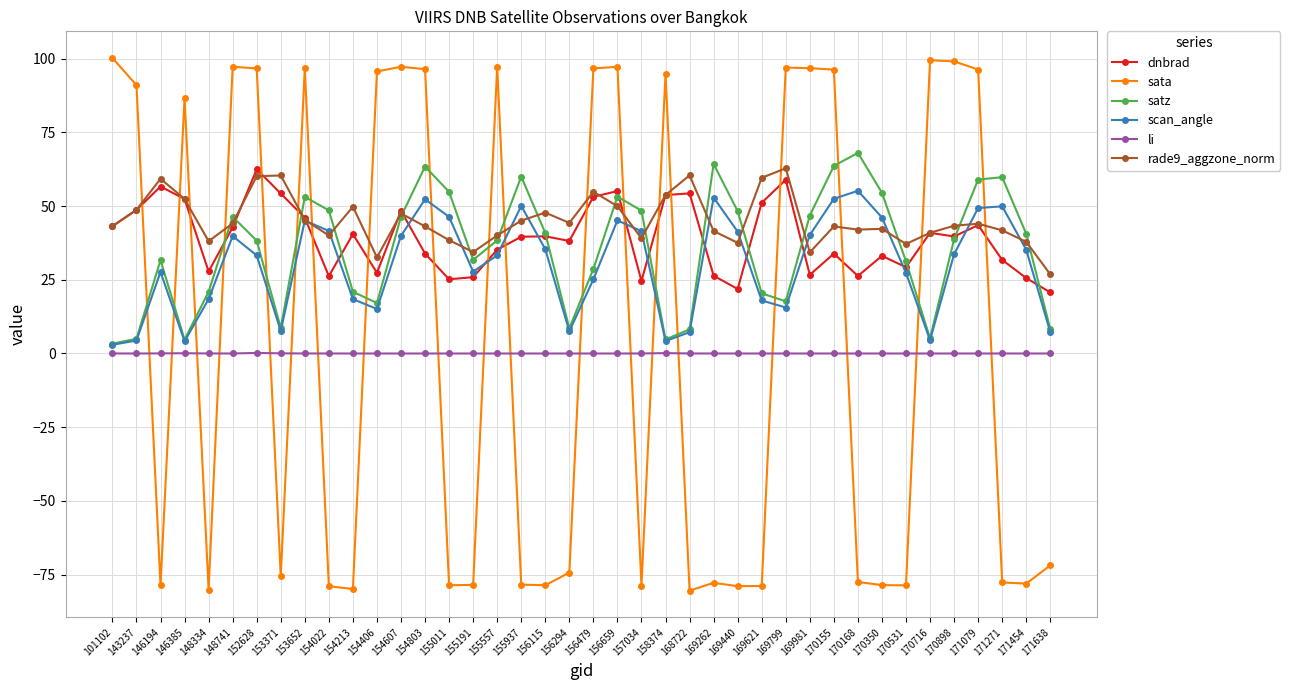

The value of satz at 154803 is 85.3. True or false?

False